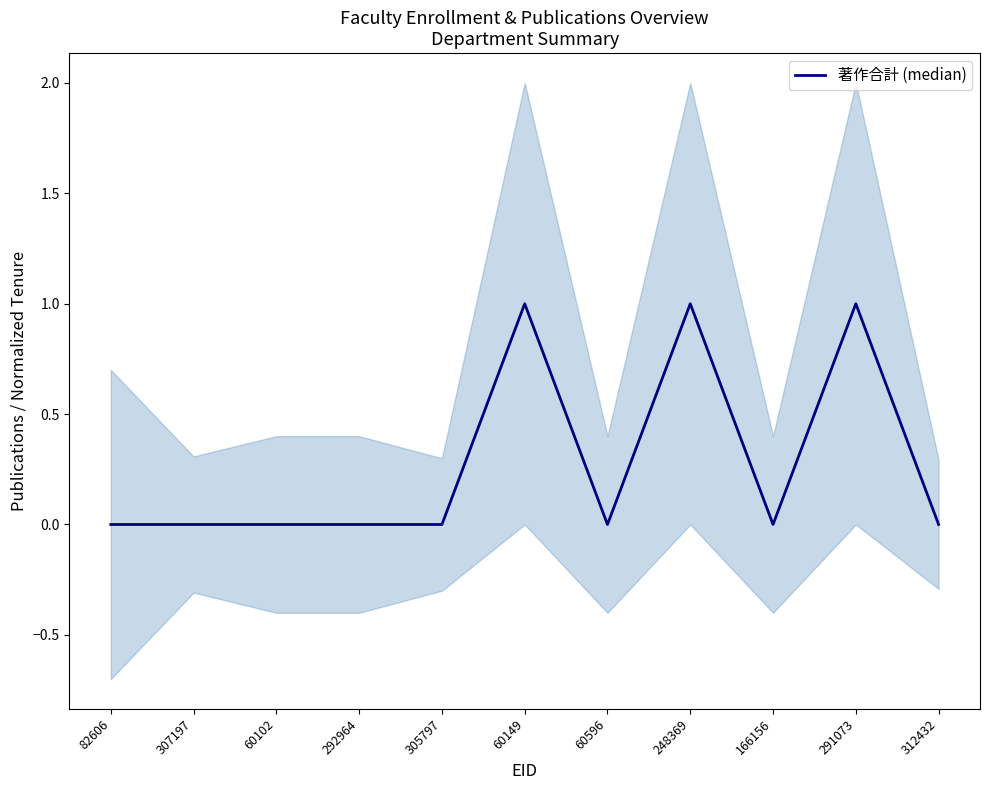

What is the label of the 9th point from the right?

60102